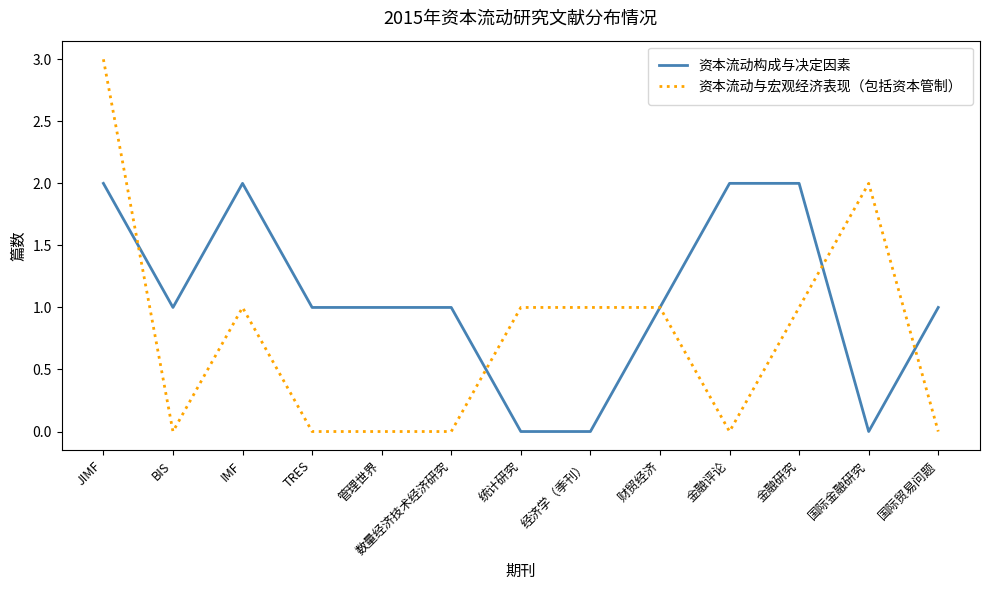

Which series has the largest range (max minus min)?

资本流动与宏观经济表现（包括资本管制）